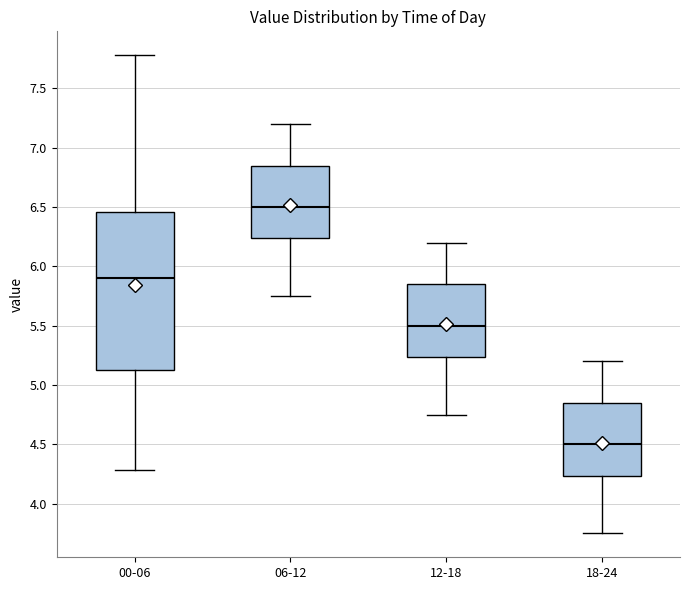

Which box is the tallest, from its lower edge to its upper edge?

00-06